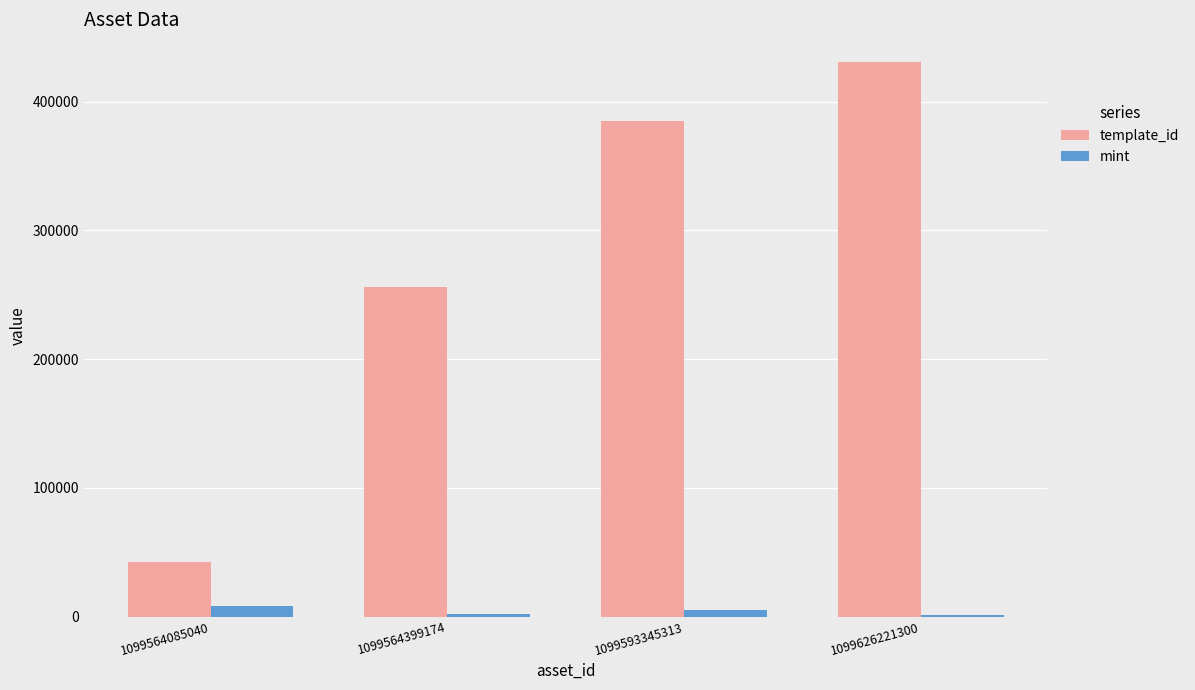

Which series has the largest total across all categories?

template_id